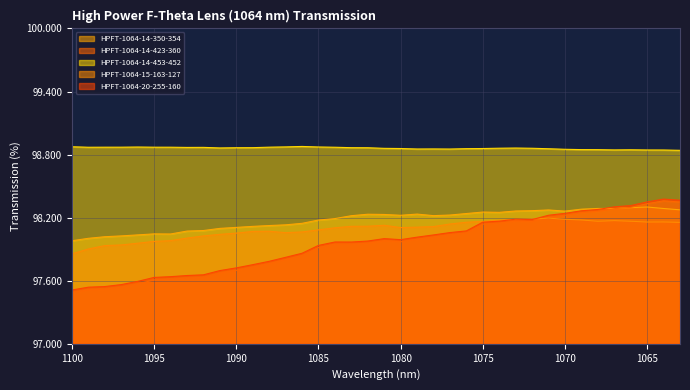

What are all the series names shown in the legend?

HPFT-1064-14-350-354, HPFT-1064-14-423-360, HPFT-1064-14-453-452, HPFT-1064-15-163-127, HPFT-1064-20-255-160